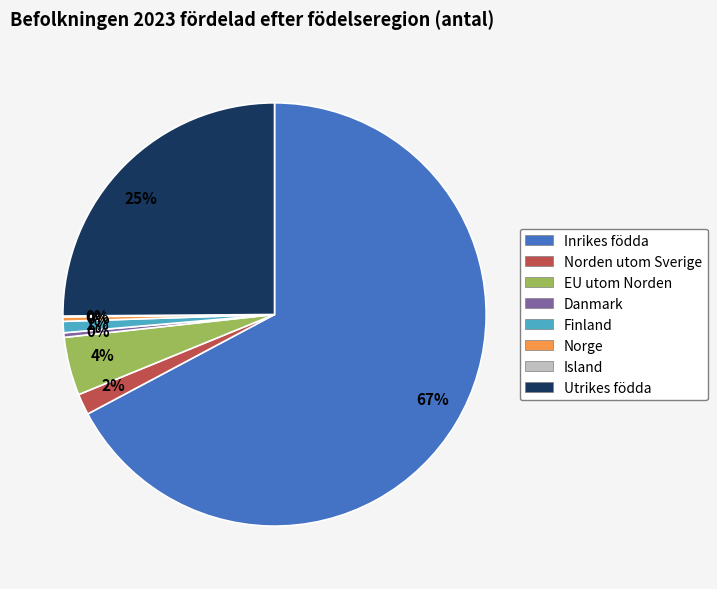

Count the number of slices in the pie.

8